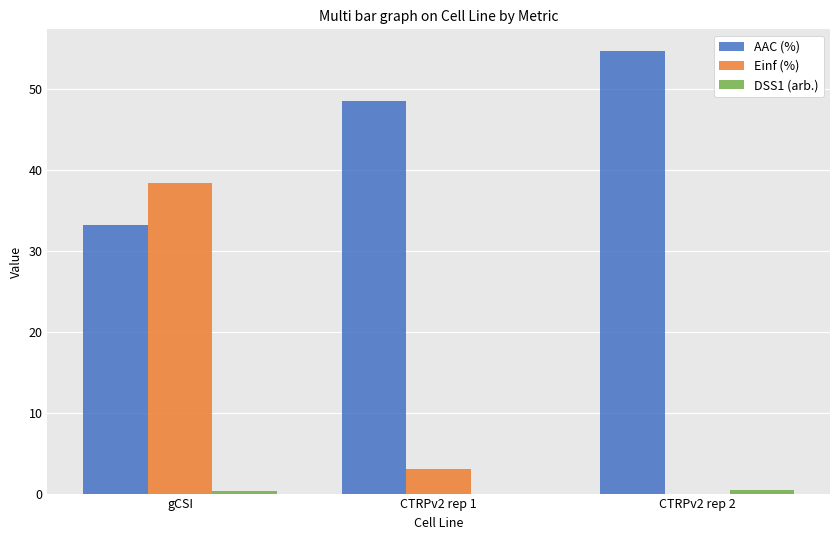

True or false: Einf (%) has a value of 8.9 at gCSI.

False